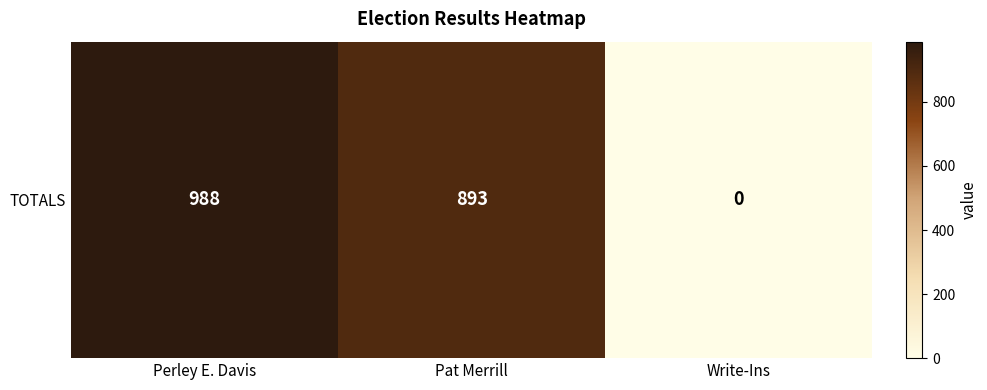

What is the difference between the second highest and minimum values?

893